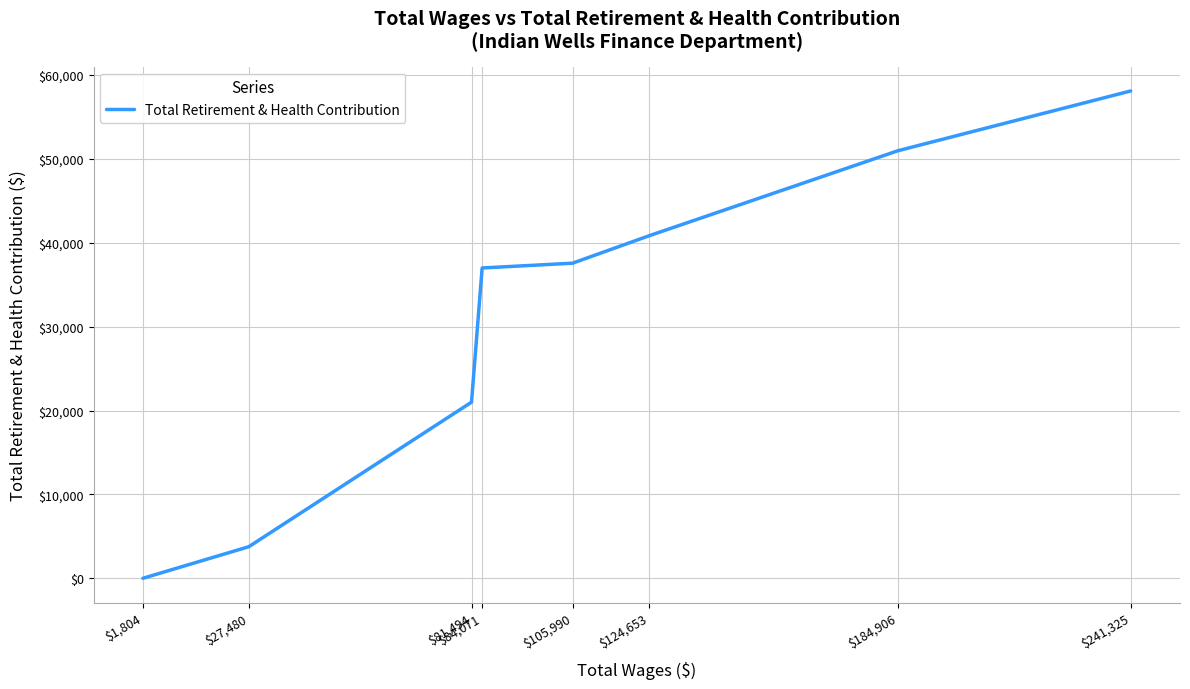

What is the change in value from $241,325 to $184,906?

-7124